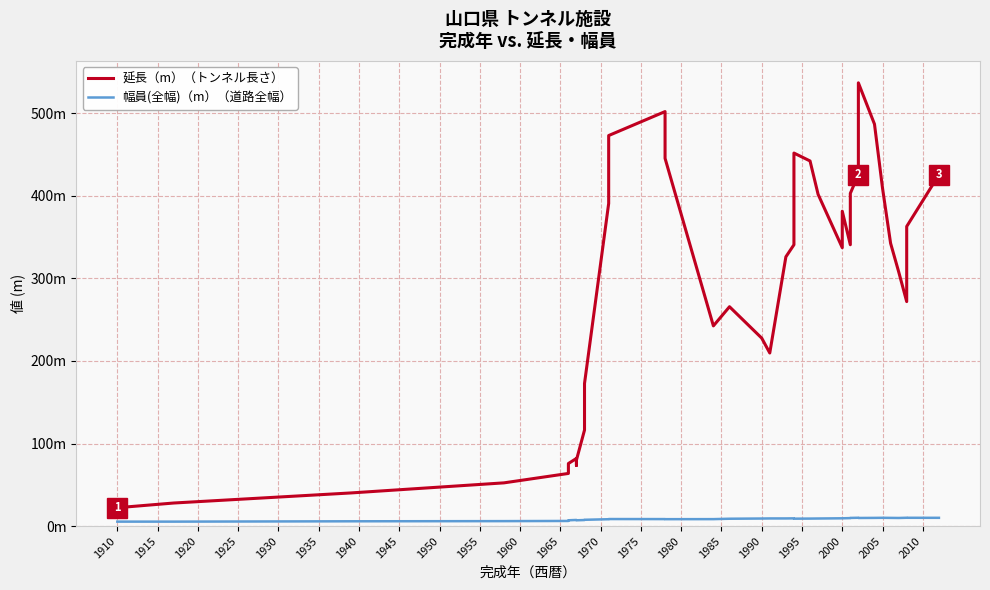

In 幅員(全幅)（m）（道路全幅）, how many points are higher than both neighbors (excluding endpoints)?

5